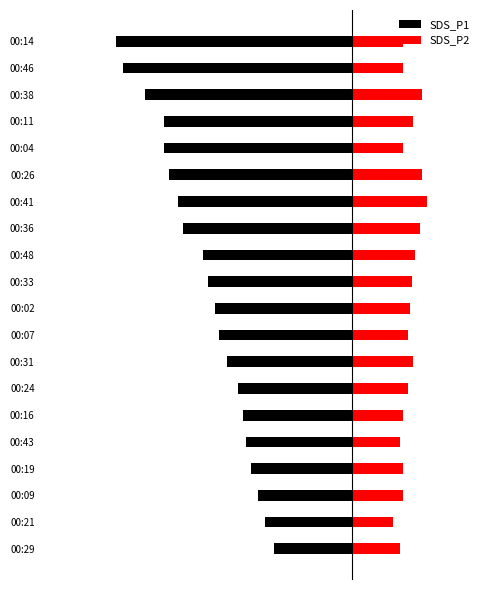

What is the difference between the maximum and minimum values in the SDS_P1 series?

3.1